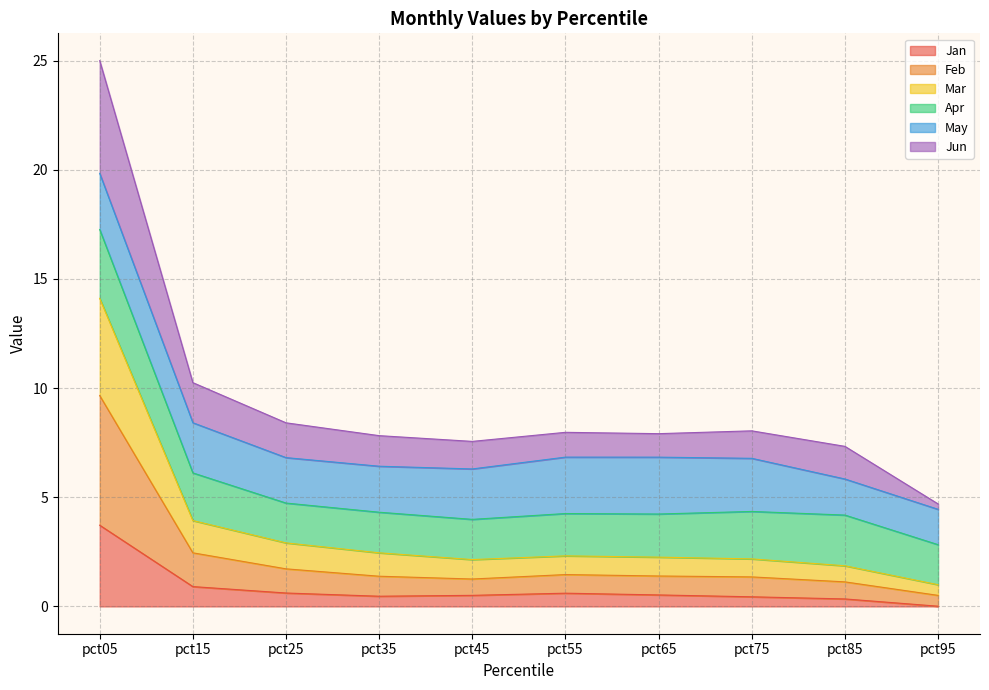

What is the value of the Jan point at the 2nd from the left?

0.9